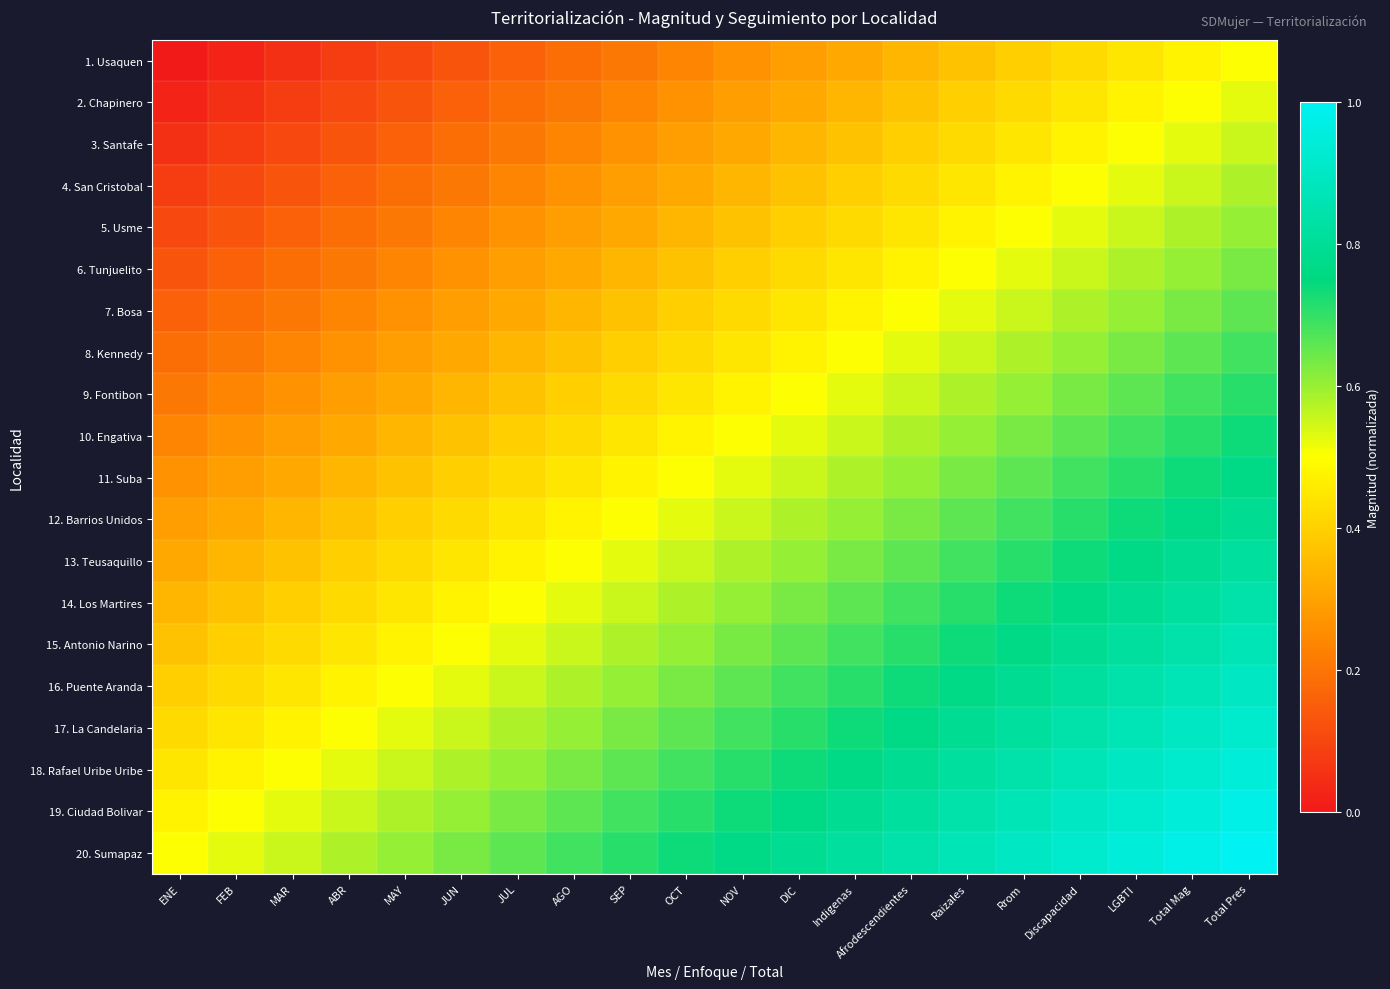

What is the spread (max minus min) of values at DIC?

0.5